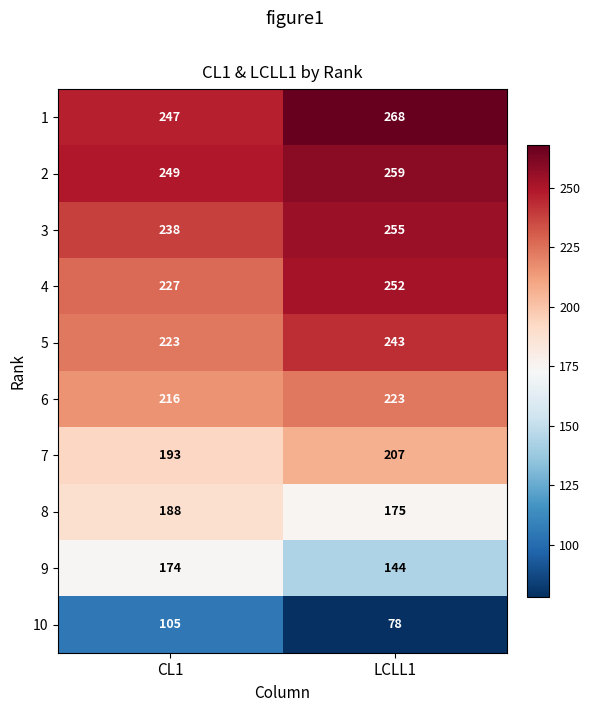

Which series has the largest range (max minus min)?

9